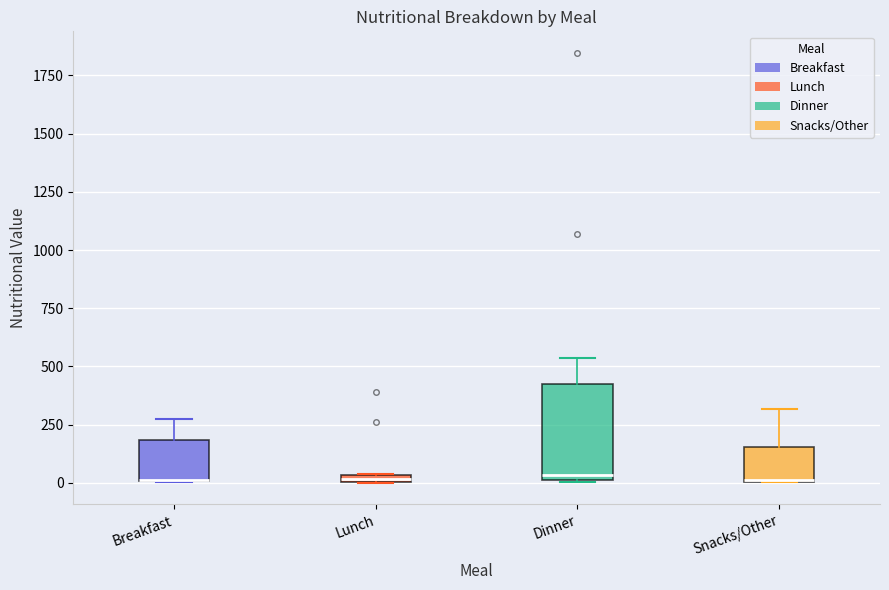

Where is the lower edge of the box for Lunch on the y-axis? The values are not printed on the chart, so give them approximately, as read against the axis.

0